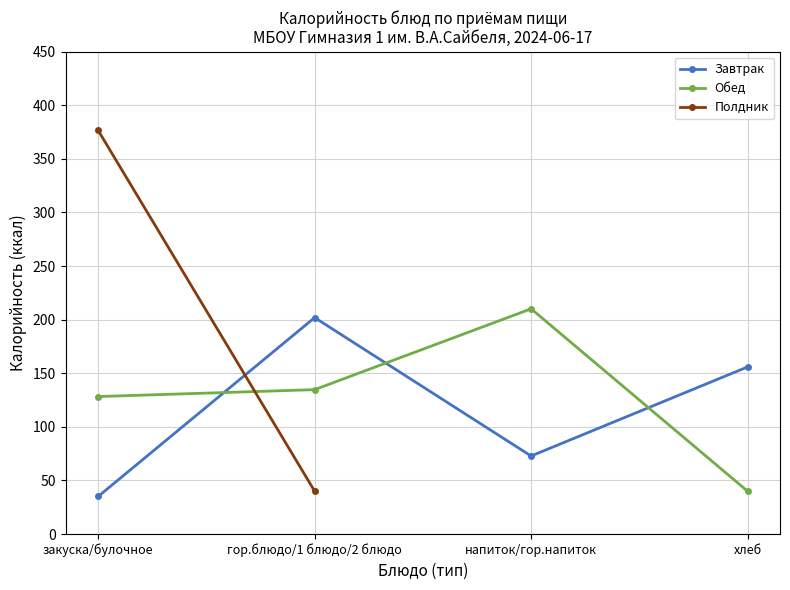

How many values in the Завтрак series are below 155?

2